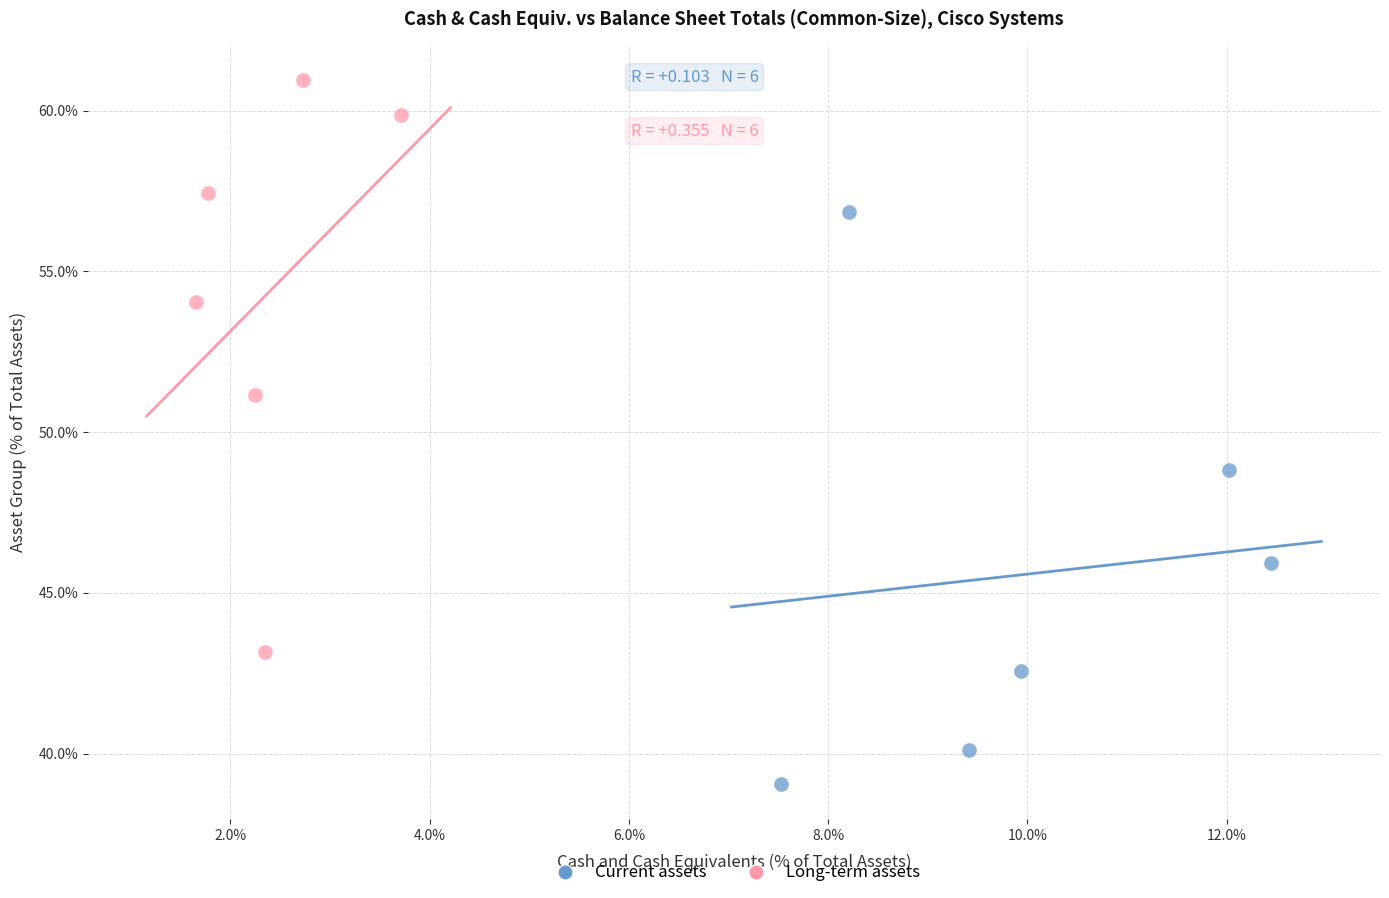

What are all the series names shown in the legend?

Current assets, Long-term assets